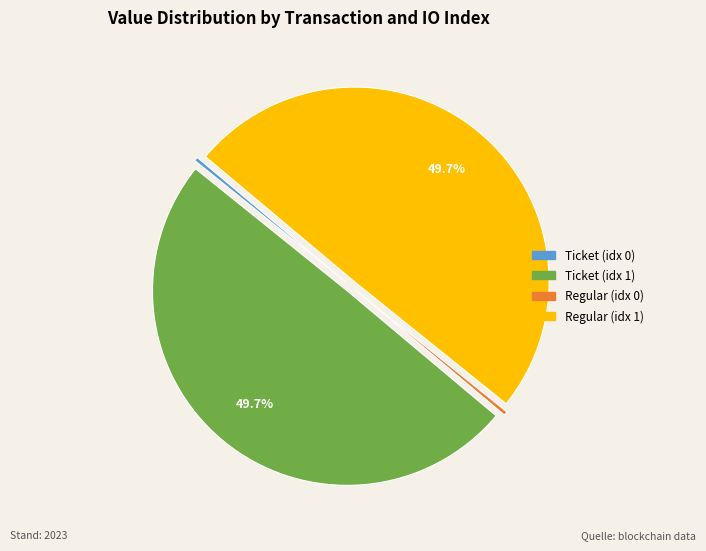

Is there any slice that represents more than half of the pie?

No